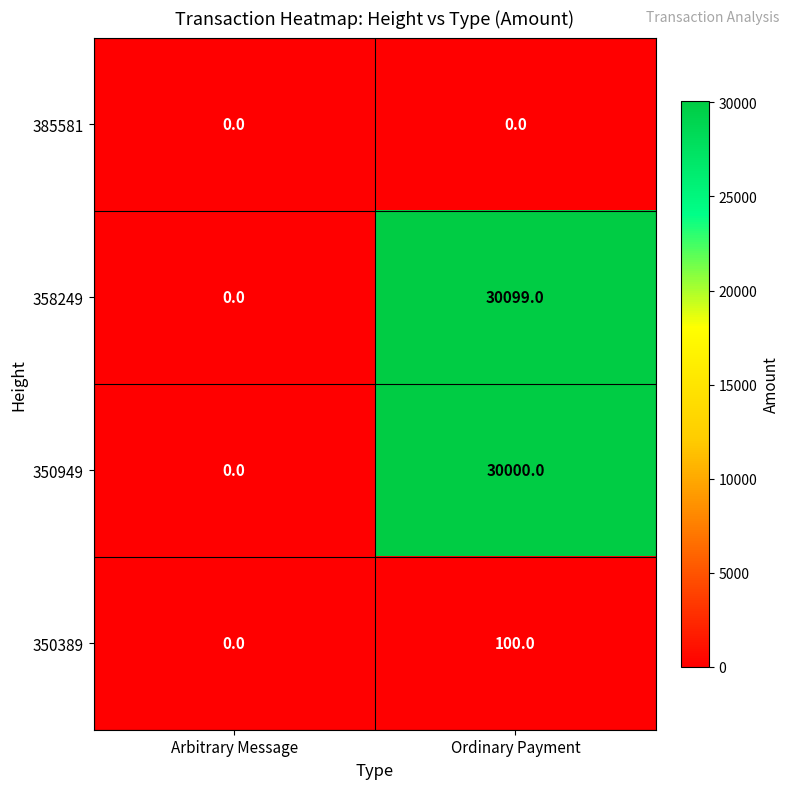

List the series in order of their peak value, lowest first.

385581, 350389, 350949, 358249